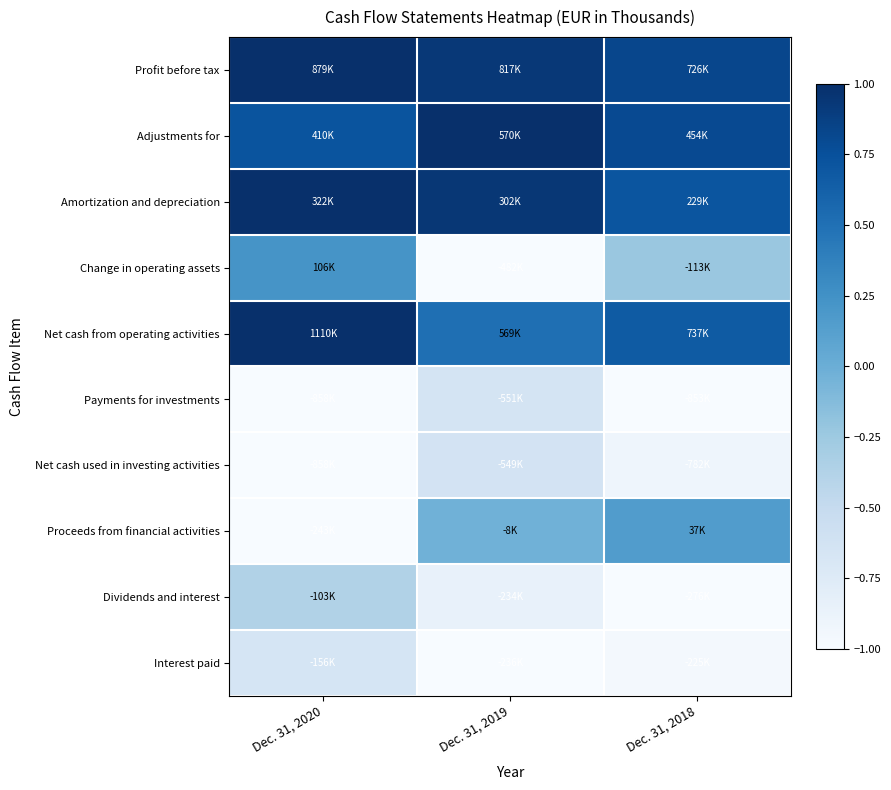

Which series has the largest total across all categories?

Profit before tax